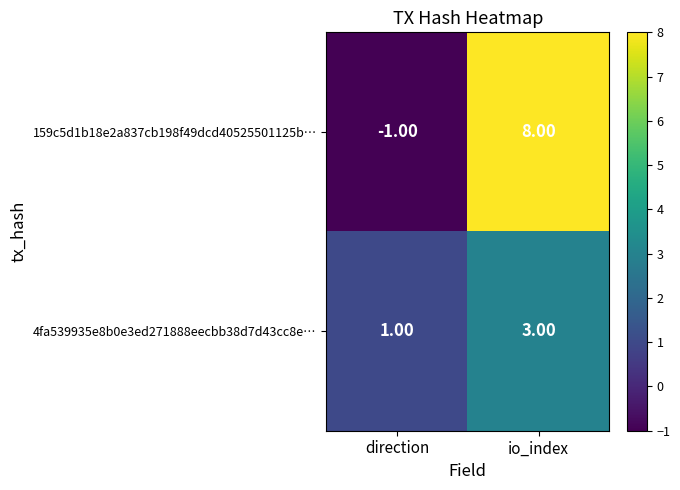

Which series changed the most between direction and io_index?

159c5d1b18e2a837cb198f49dcd40525501125b…